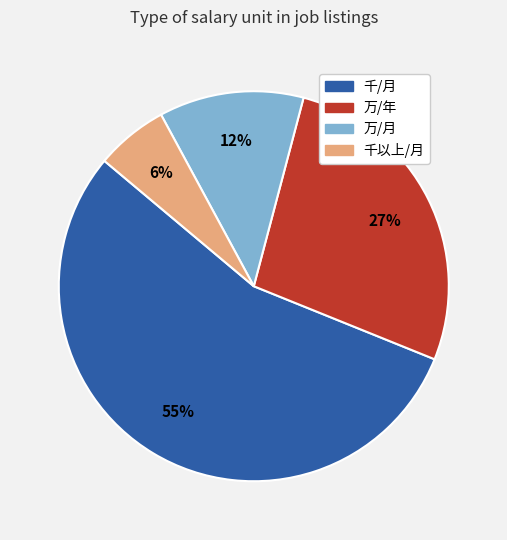

Is it true that 万/月 is 4% of the pie?

False